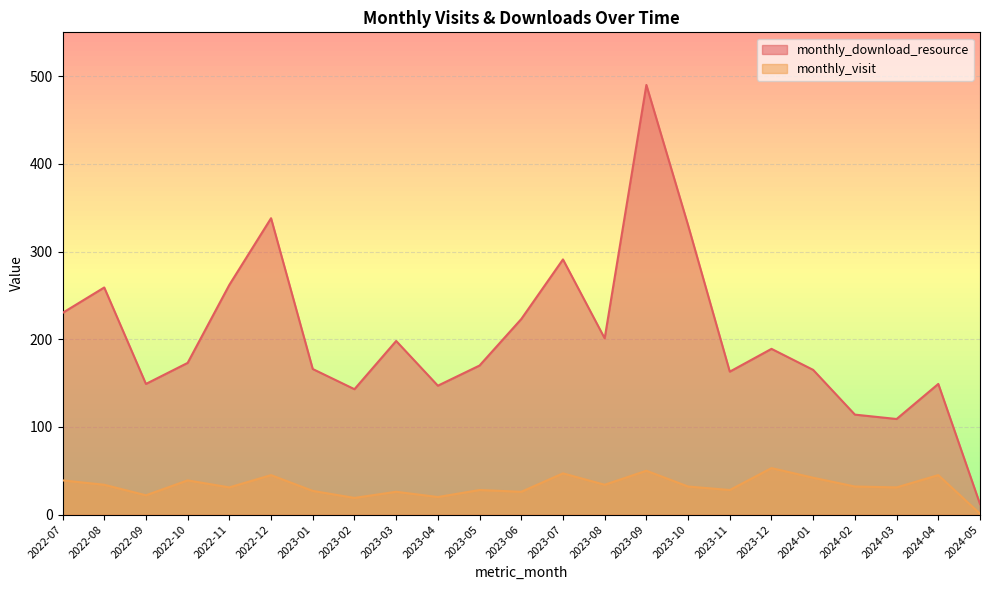

What is the difference between the maximum and minimum values in the monthly_download_resource series?

478